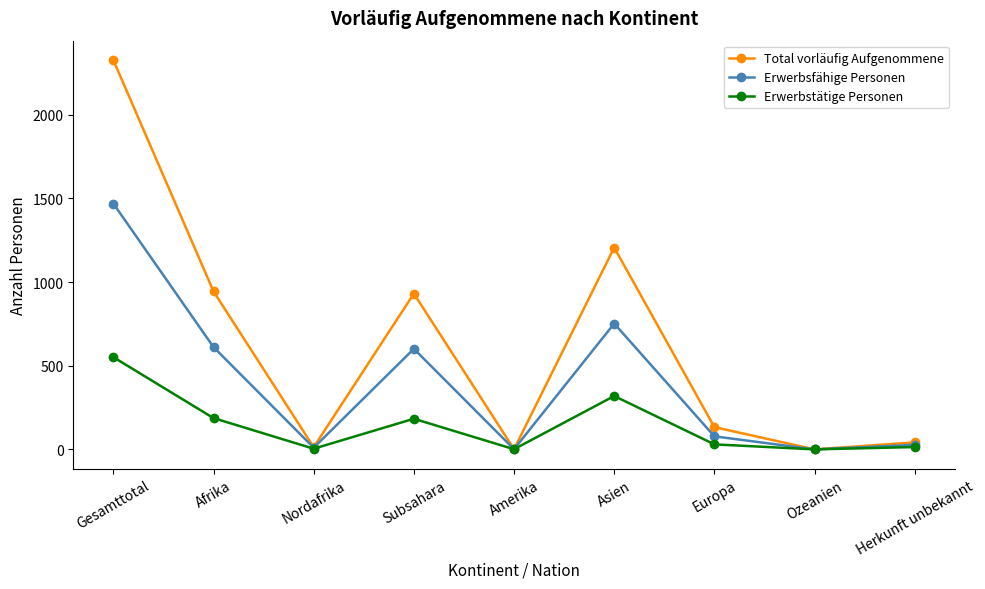

Where does the Erwerbsfähige Personen series first go above 78?

Gesamttotal